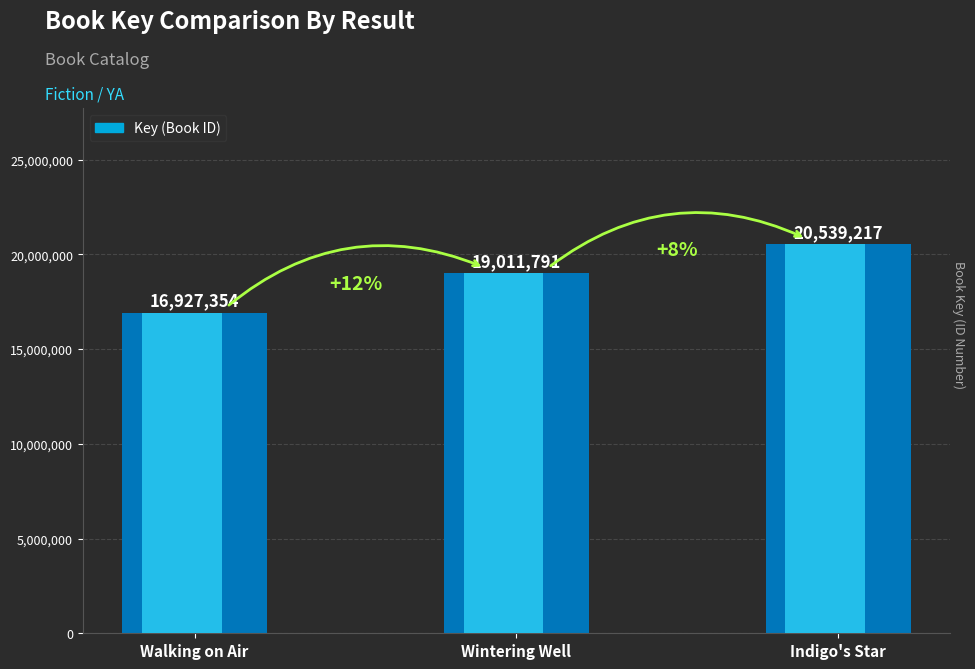

List the labels in order of value, largest first.

Indigo's Star, Wintering Well, Walking on Air